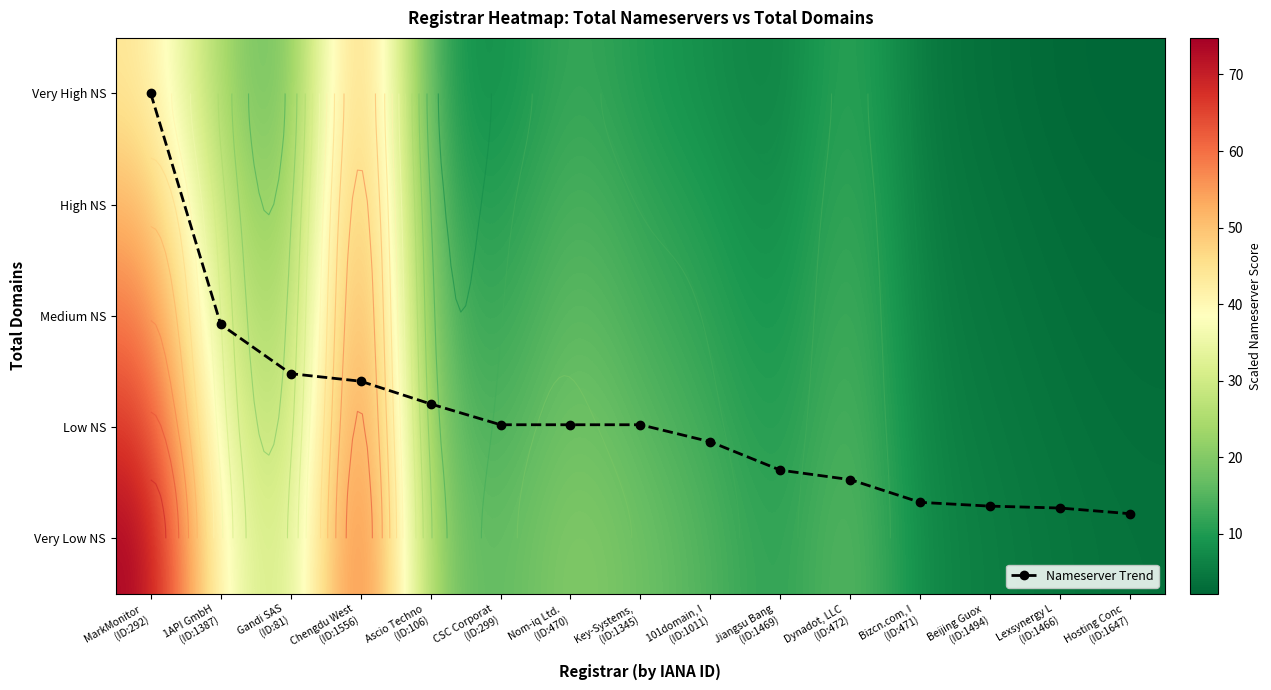

At which label does Nameserver Trend reach its peak?

Hosting Conc
(ID:1647)